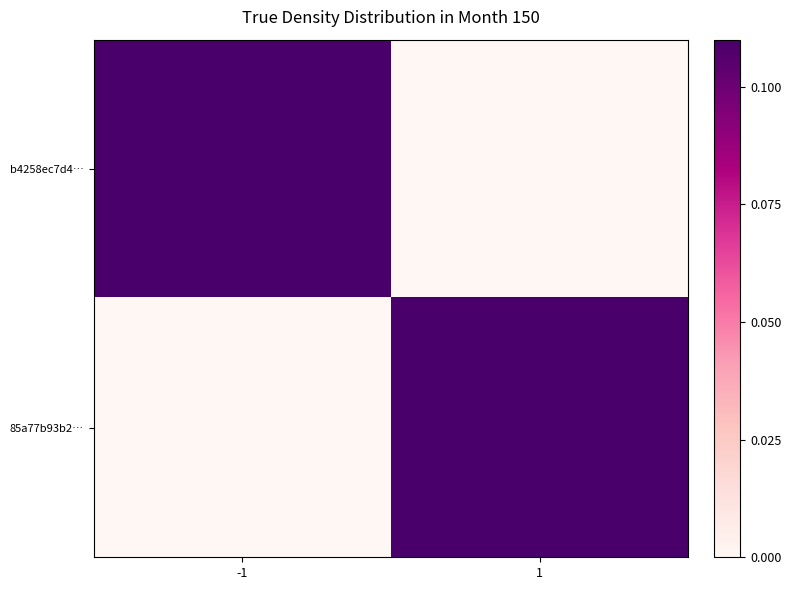

At how many categories does at least one series exceed 0?

2